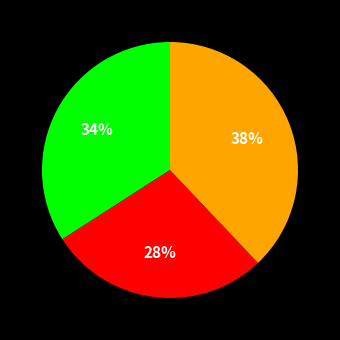

Does any single category account for the majority?

No